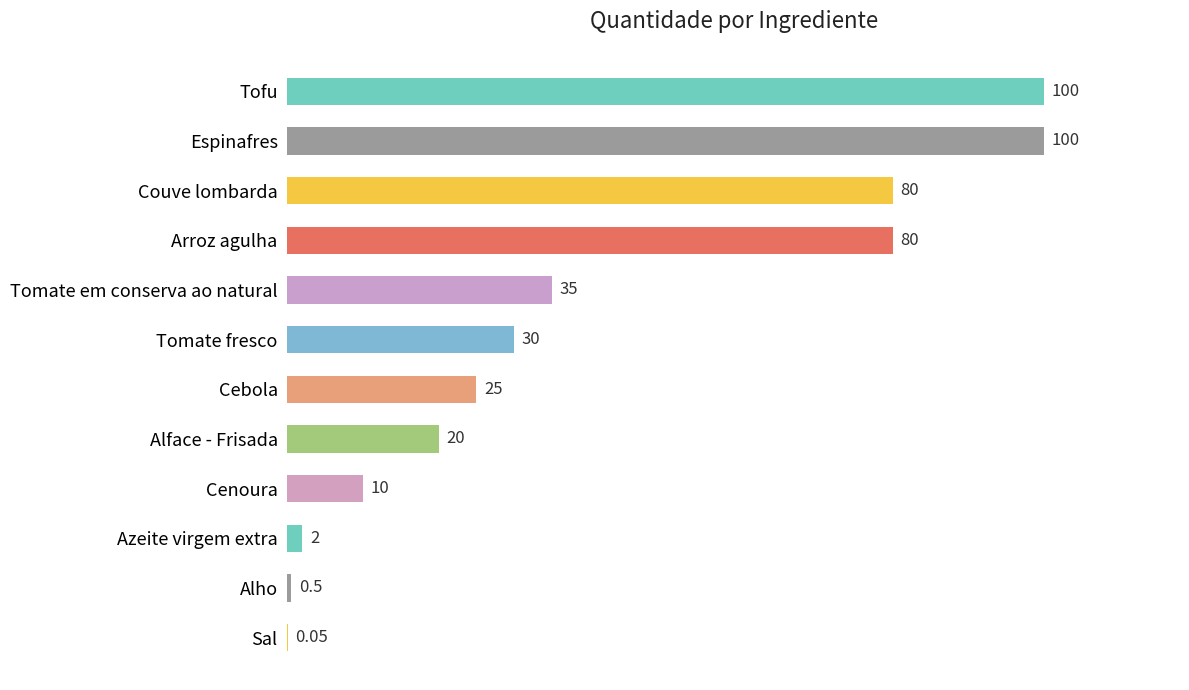

What is the maximum value shown in the chart?

100.0